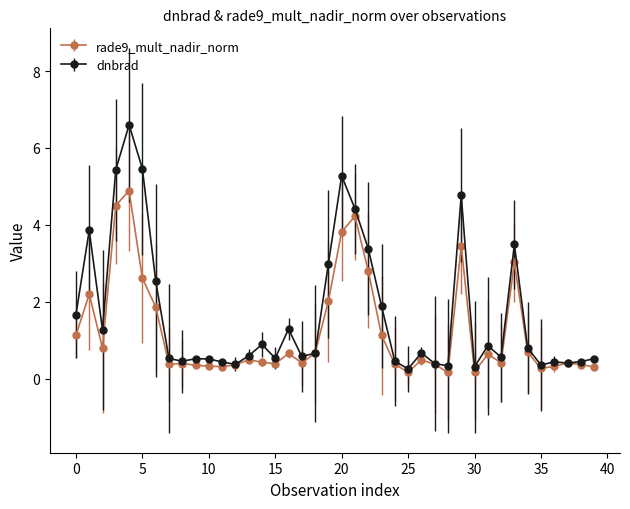

What is the value of the dnbrad point at the 17th from the left?

1.3